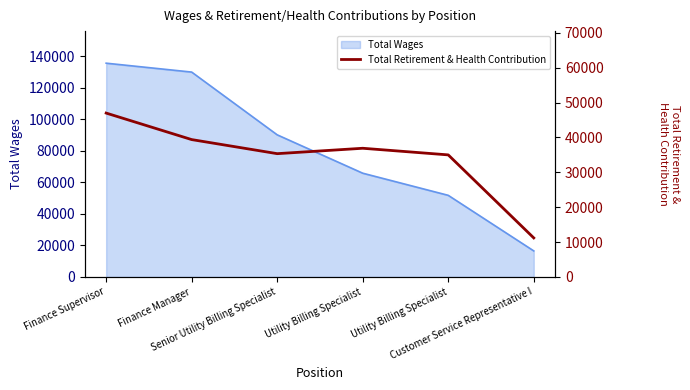

Does the chart display data point markers on the line(s)?

No